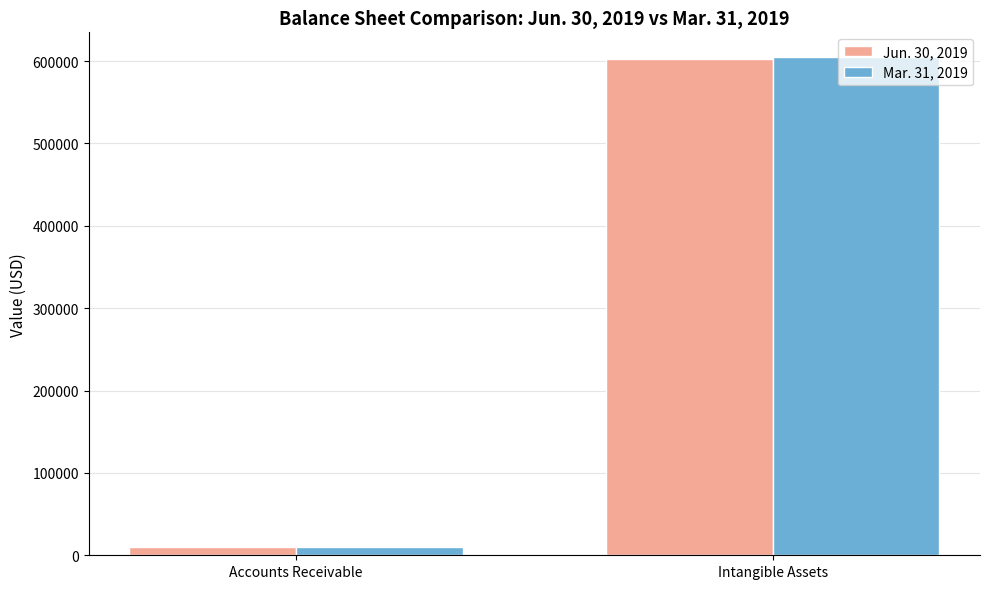

Reading right to left, list all the values displayed in this chart.

Jun. 30, 2019: Intangible Assets=602179	Accounts Receivable=10606
Mar. 31, 2019: Intangible Assets=604614	Accounts Receivable=9645